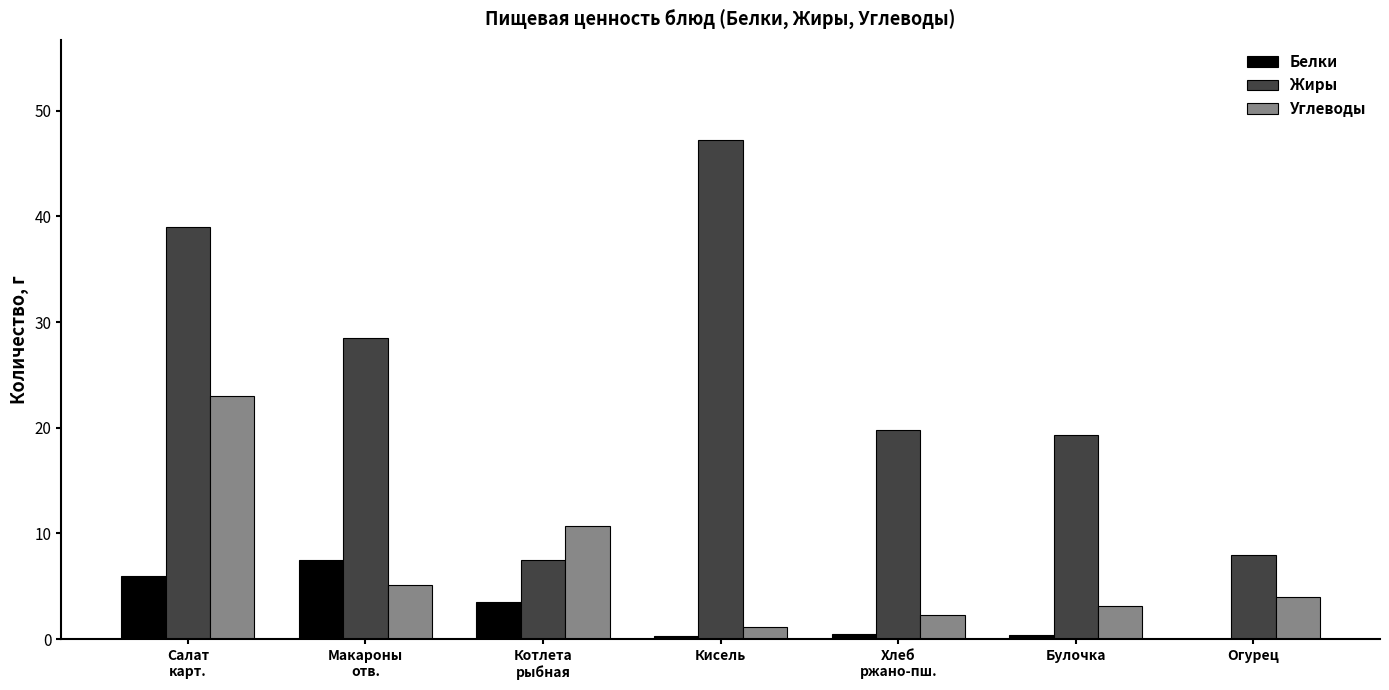

What is the approximate value of Жиры at Огурец?

8.0